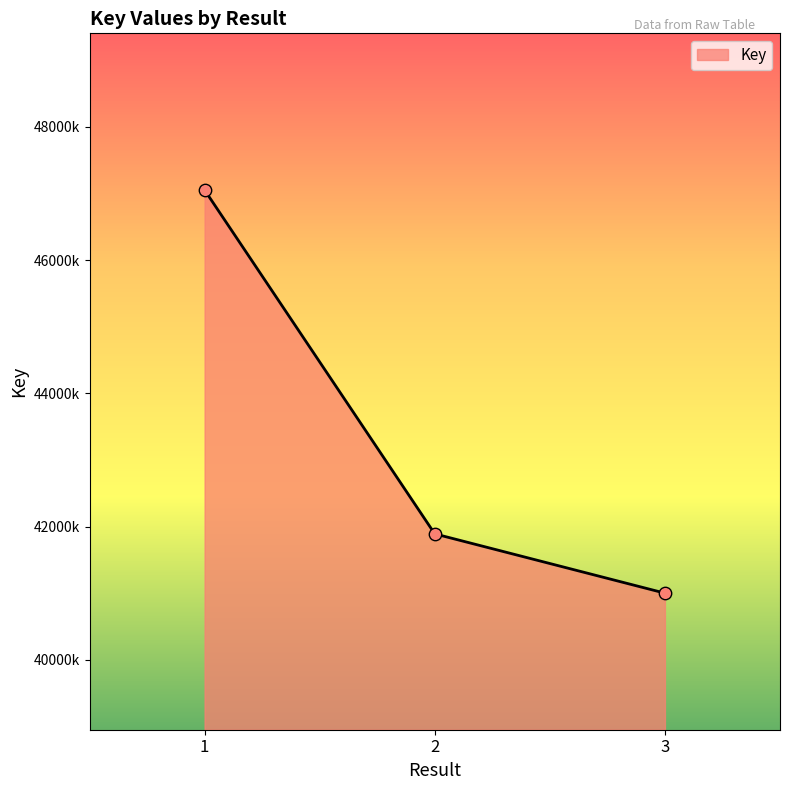

What is the change in value from 2 to 3?

-889796